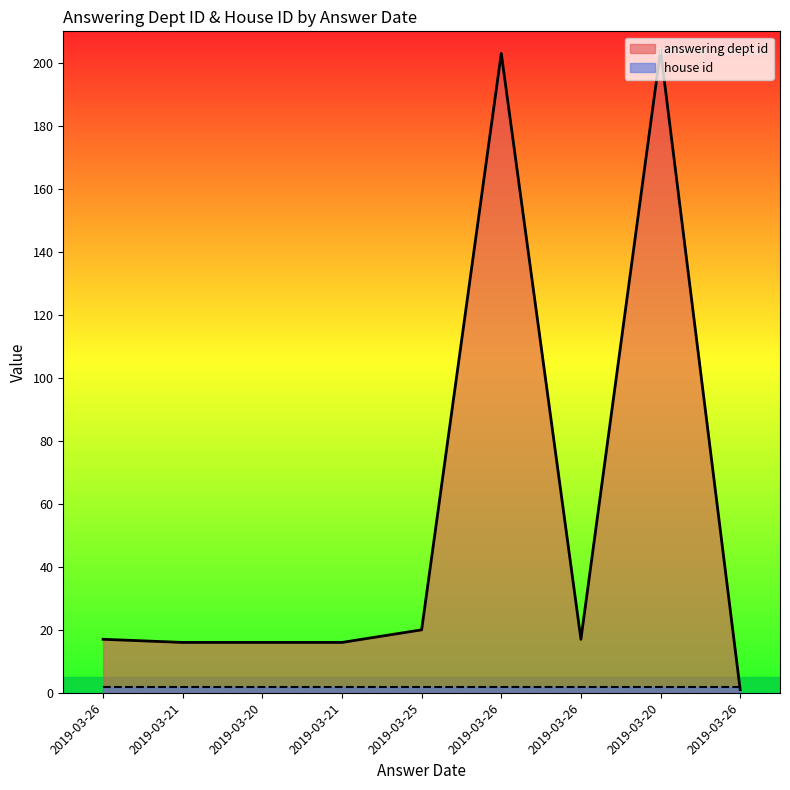

At which label is the value closest to 102?

2019-03-25